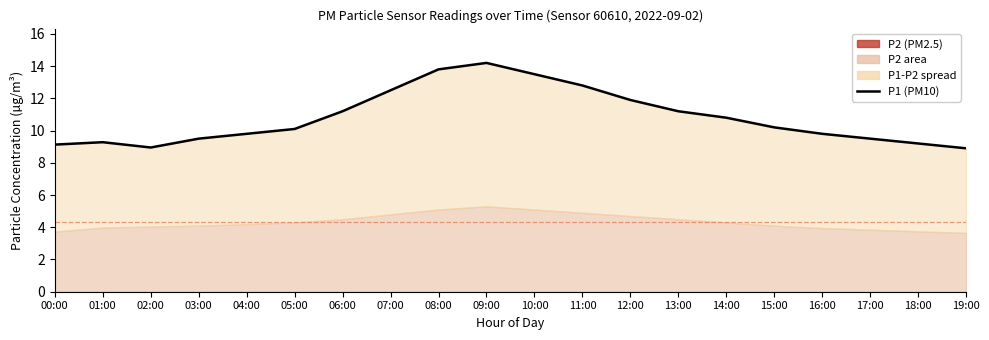

List the labels in order of value, smallest first.

19:00, 02:00, 00:00, 18:00, 01:00, 03:00, 17:00, 04:00, 16:00, 05:00, 15:00, 14:00, 06:00, 13:00, 12:00, 07:00, 11:00, 10:00, 08:00, 09:00